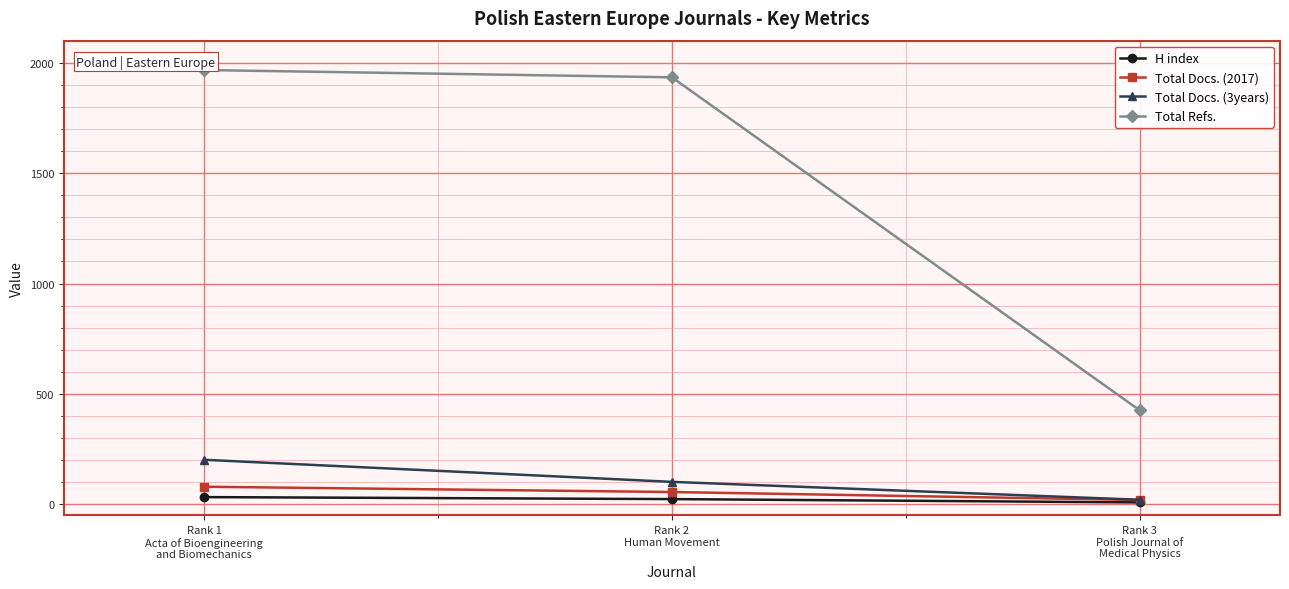

The value of Total Refs. at Rank 3
Polish Journal of
Medical Physics is 592. True or false?

False